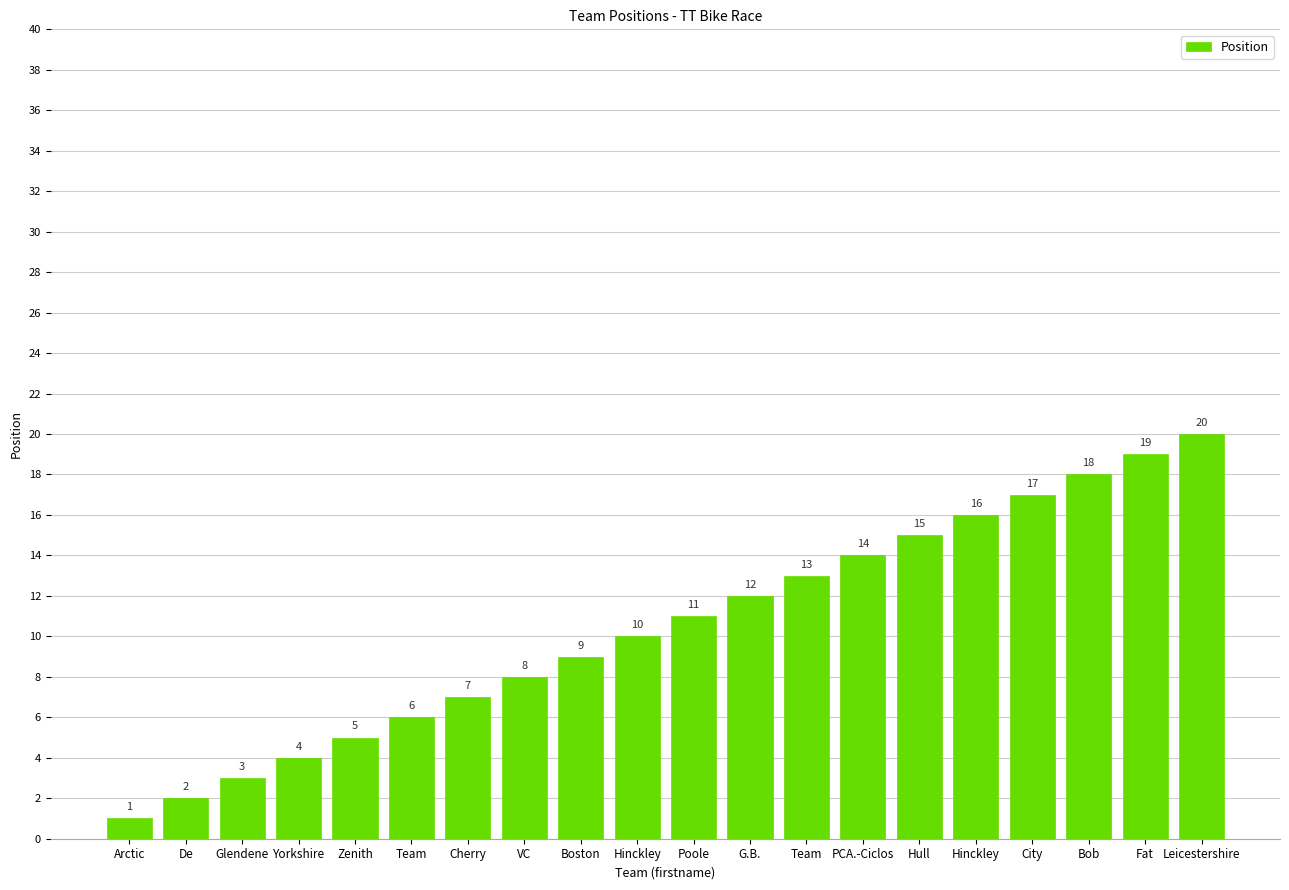

Which category has the lowest value across all series?

Arctic